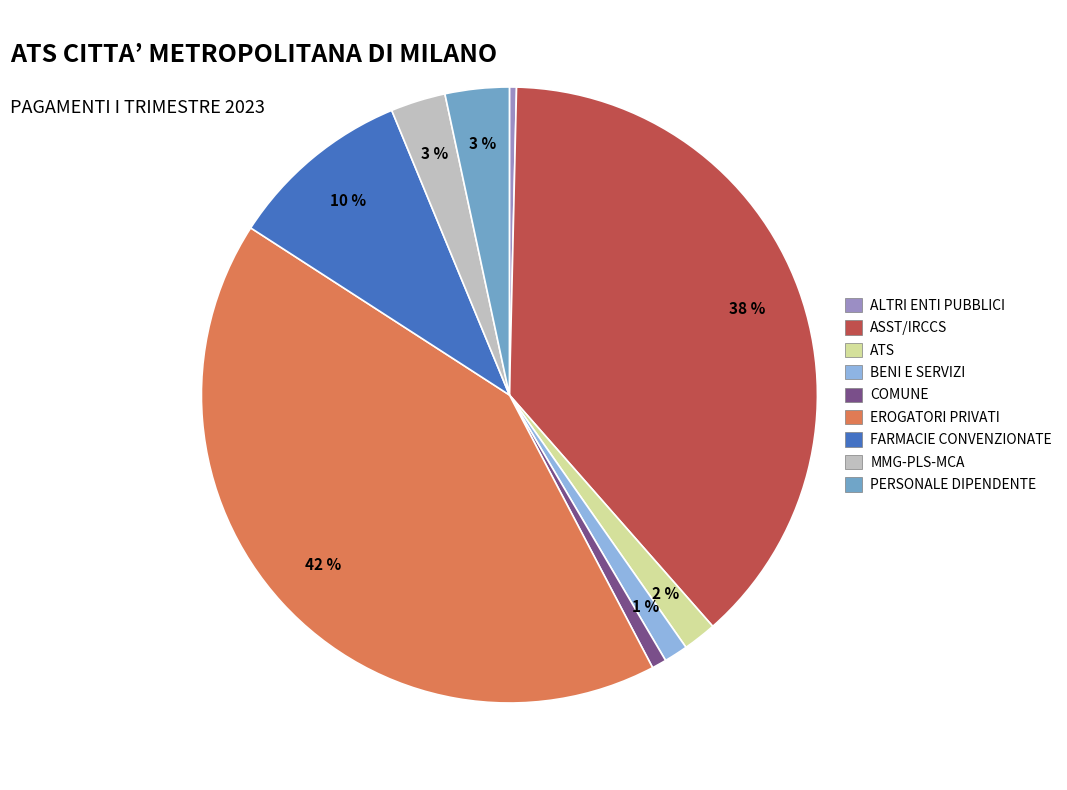

Which category has the biggest portion of the pie?

EROGATORI PRIVATI